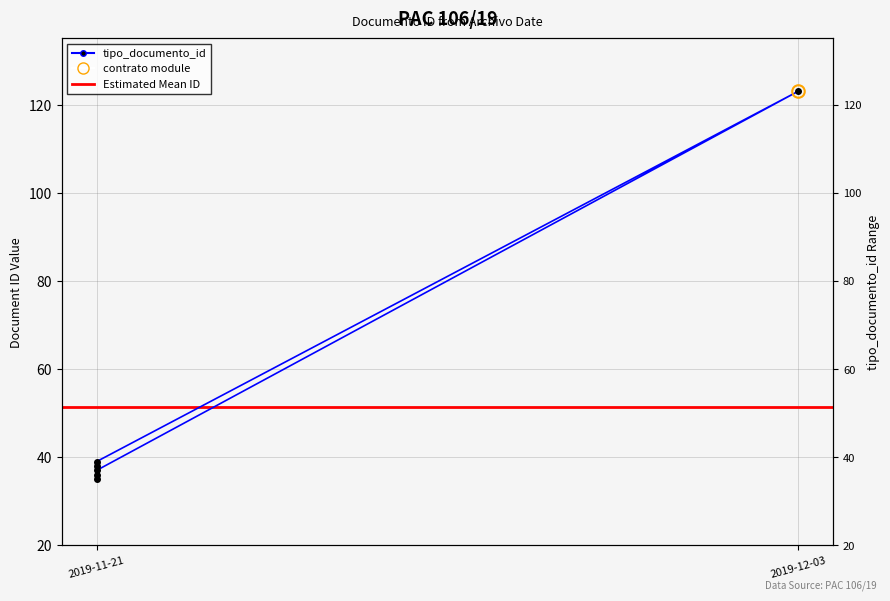

What is the difference between the maximum and minimum values?

88